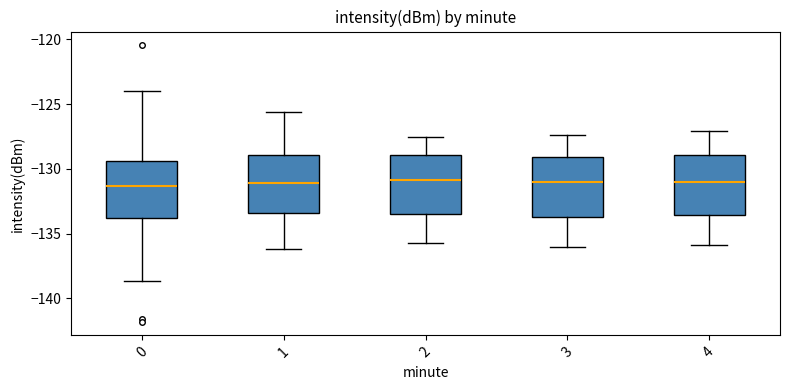

Reading left to right, transcribe this box plot: for each box, give where its median line is, the range the box spans, and where its two whiskers end, as read against the y-axis. The values are not printed on the chart, so give them approximately, as read against the axis.

0: median -131.5, box -134.0 to -129.5, whiskers -138.5 to -124.0
1: median -131.0, box -133.5 to -129.0, whiskers -136.0 to -125.5
2: median -131.0, box -133.5 to -129.0, whiskers -135.5 to -127.5
3: median -131.0, box -133.5 to -129.0, whiskers -136.0 to -127.5
4: median -131.0, box -133.5 to -129.0, whiskers -136.0 to -127.0